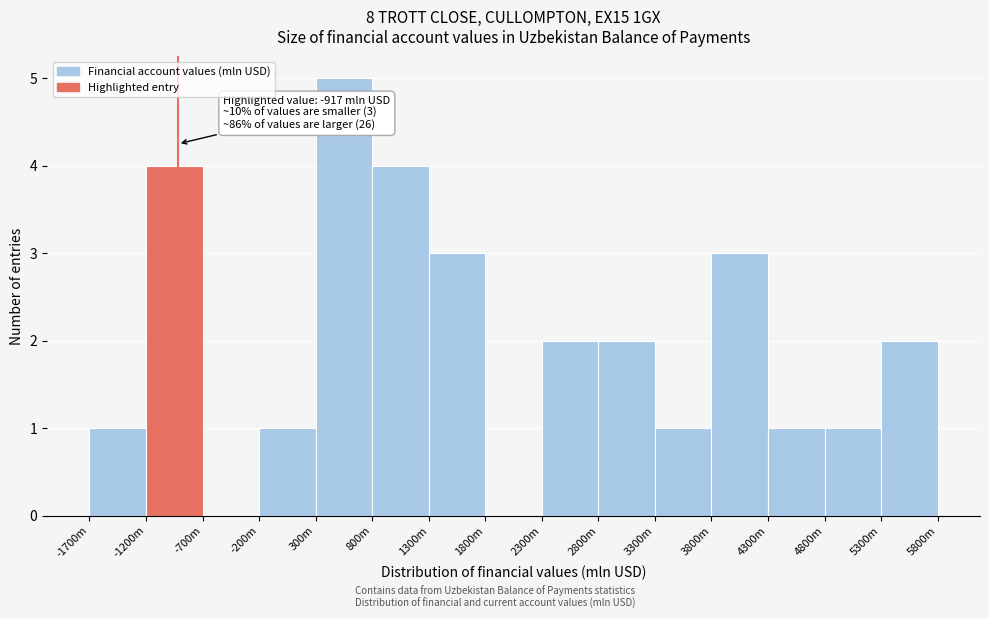

Reading left to right, list all the values displayed in this chart.

-1700m=1	-1200m=4	-700m=0	-200m=1	300m=5	800m=4	1300m=3	1800m=0	2300m=2	2800m=2	3300m=1	3800m=3	4300m=1	4800m=1	5300m=2